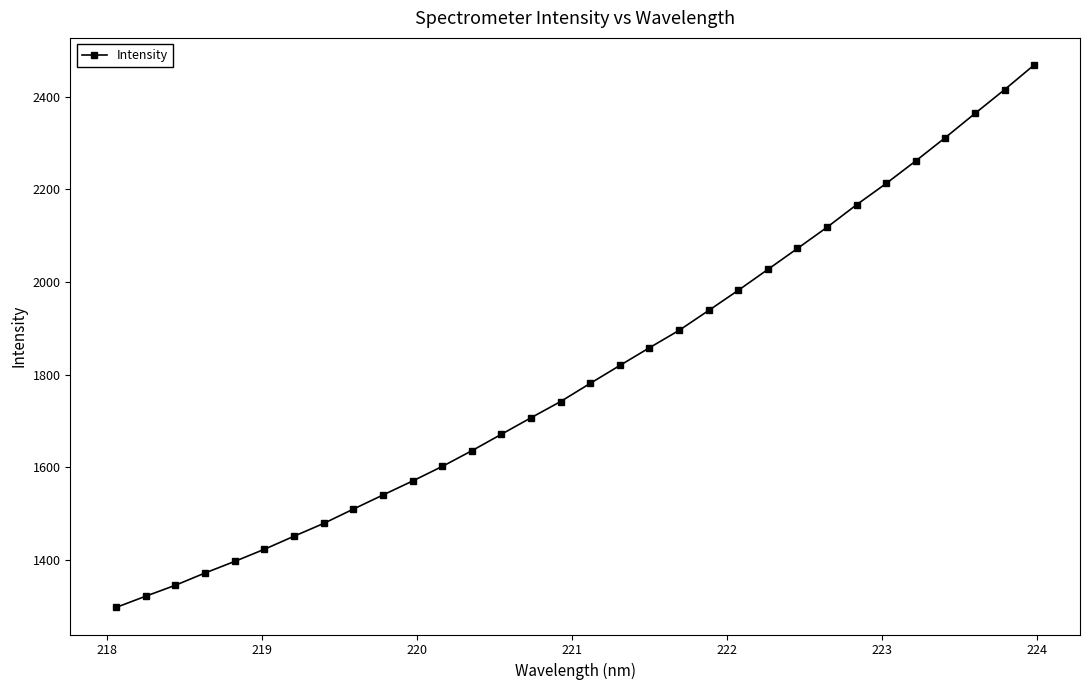

What is the value of the 7th point from the left?

1451.7